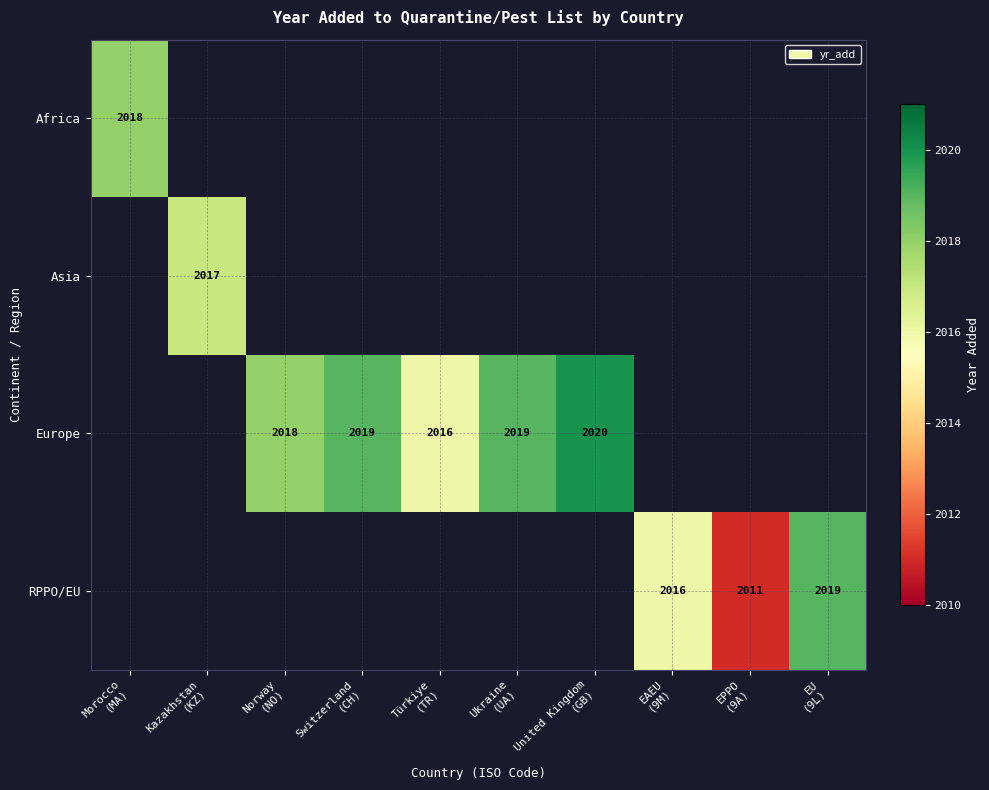

Which series has the widest spread of values?

Africa